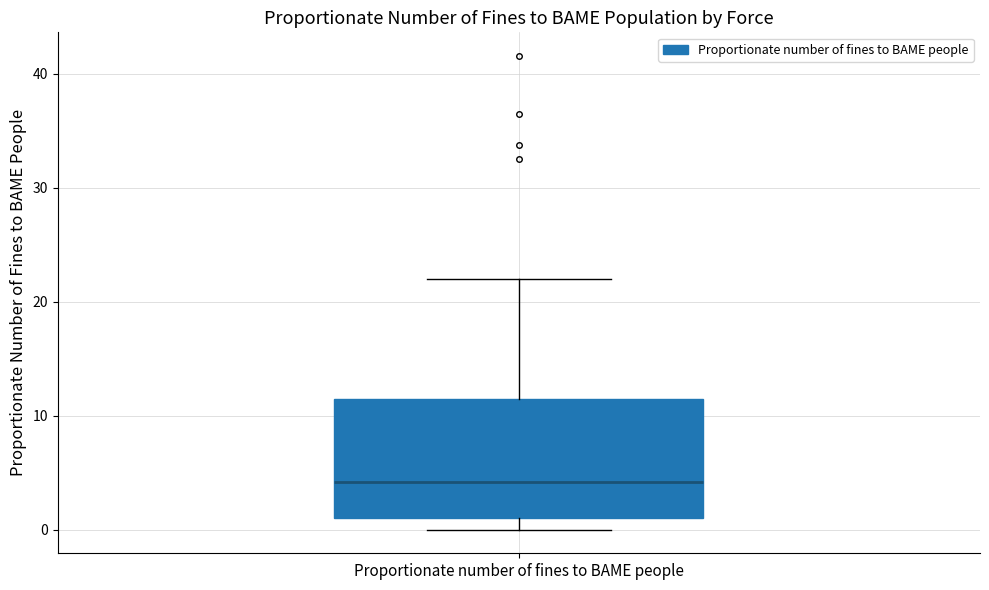

Read this box plot against the y-axis: the position of the median line, the range covered by the box, and the ends of both whiskers. The values are not printed on the chart, so give them approximately, as read against the axis.

median 4, box 1 to 11, whiskers 0 to 22